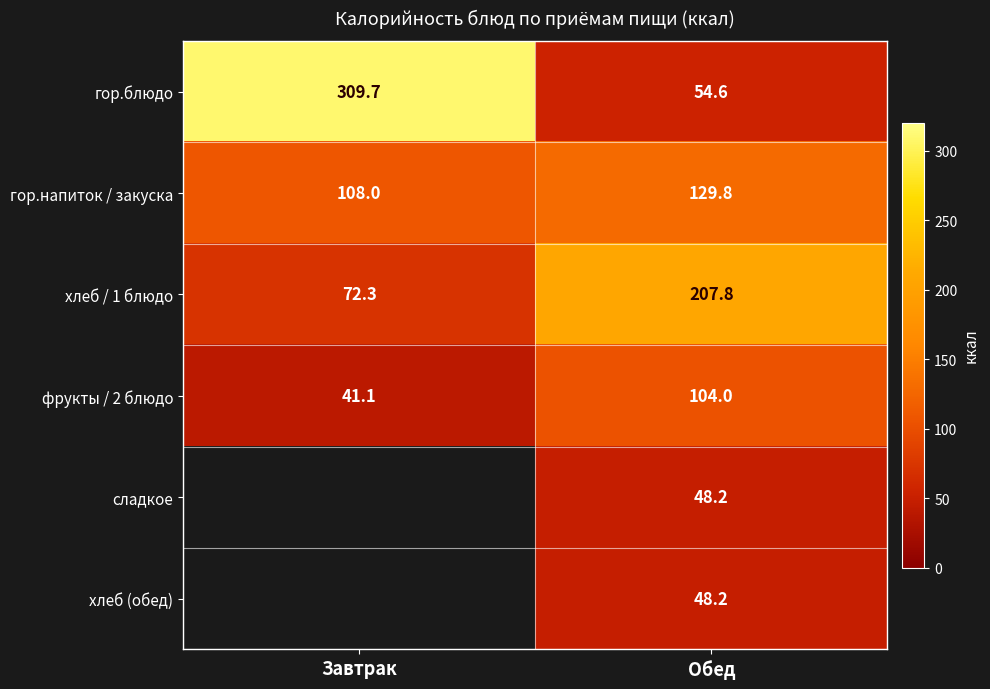

Rank the categories by гор.напиток / закуска value from highest to lowest.

Обед, Завтрак